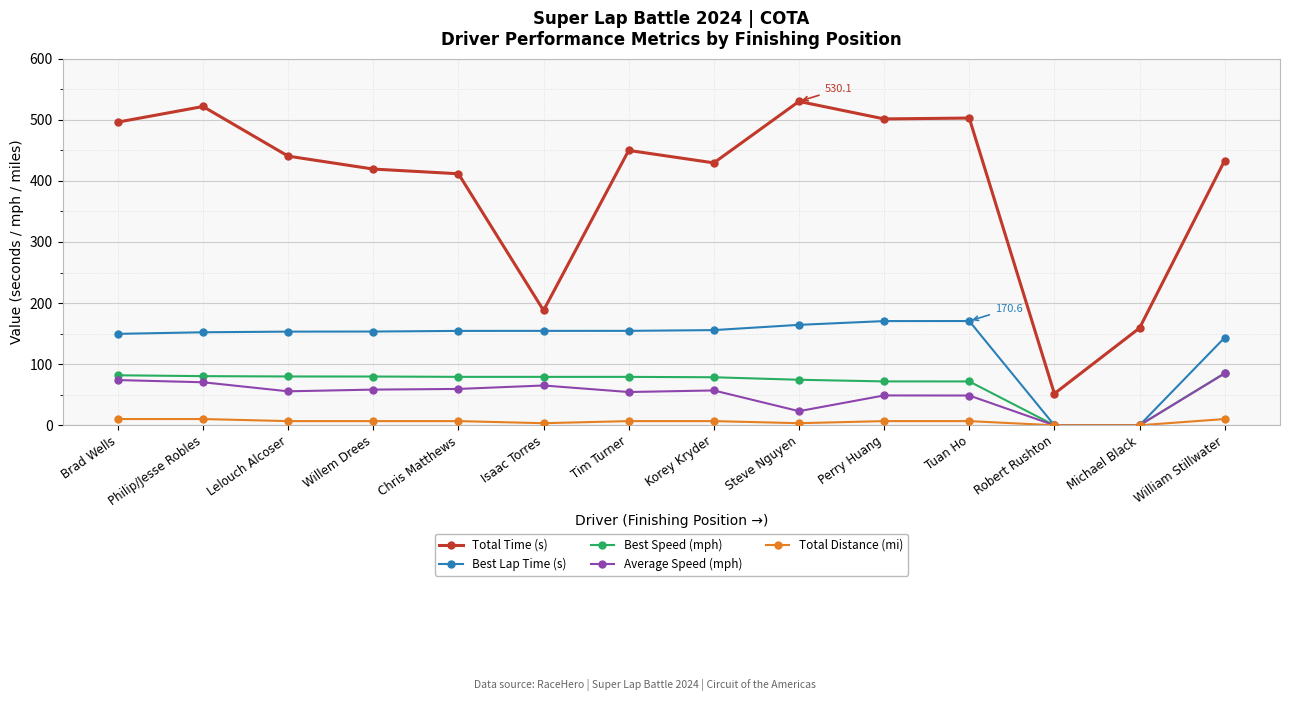

What is the label of the 12th point from the left?

Robert Rushton